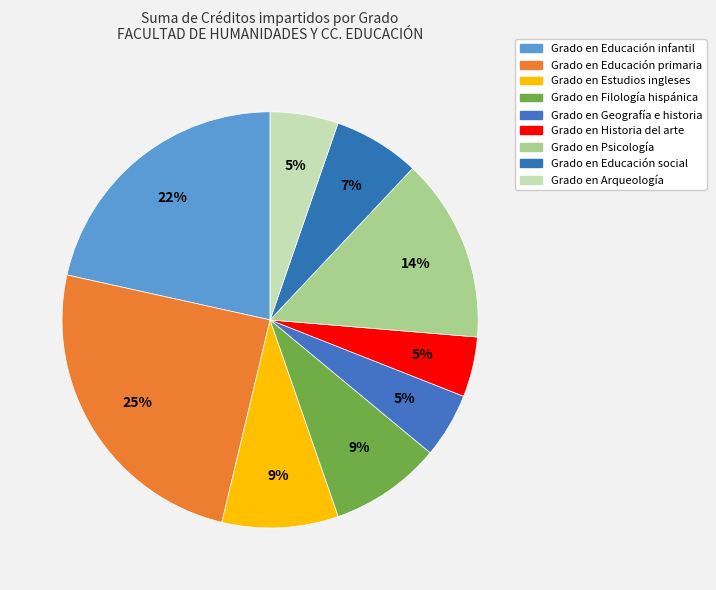

What is the ratio of the value at Grado en Educación social to the value at Grado en Geografía e historia?

1.3